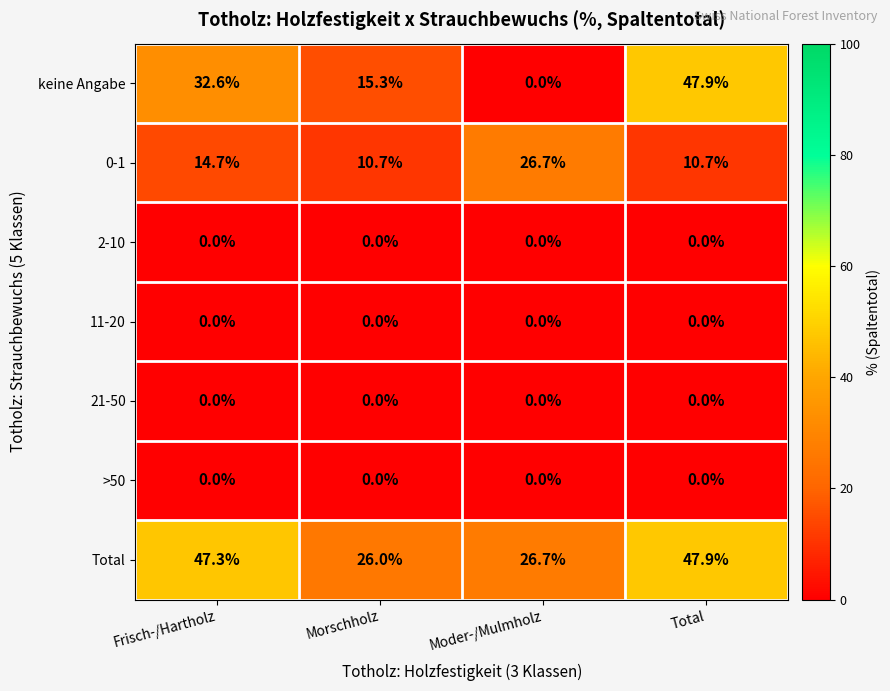

Is the value of keine Angabe at Frisch-/Hartholz greater than the value of 0-1 at Moder-/Mulmholz?

Yes